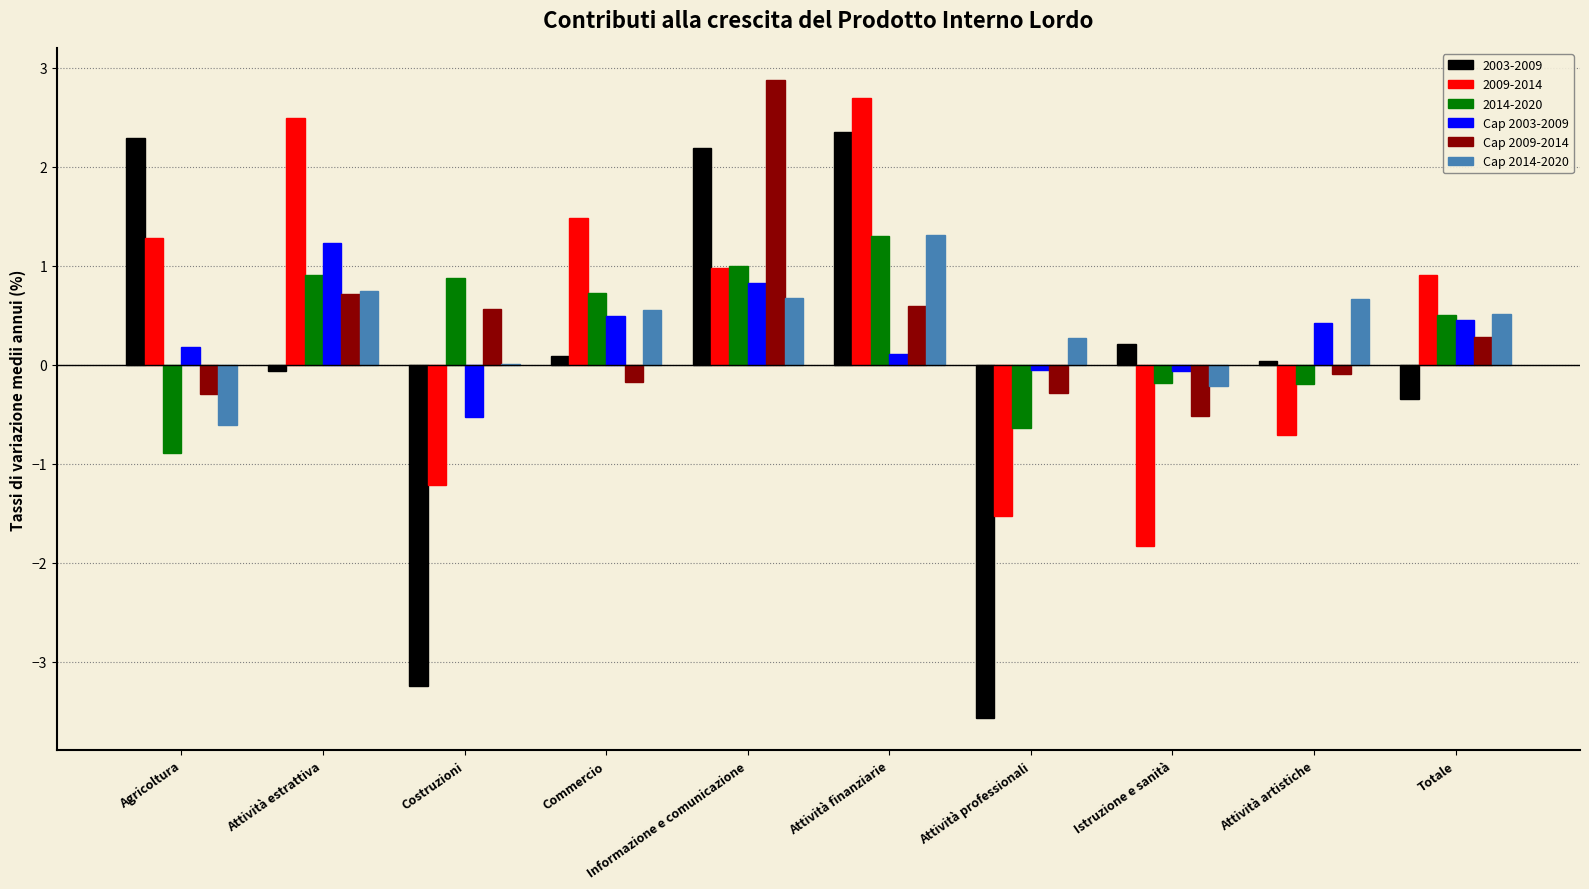

At which label is Cap 2014-2020 closest to 0?

Costruzioni